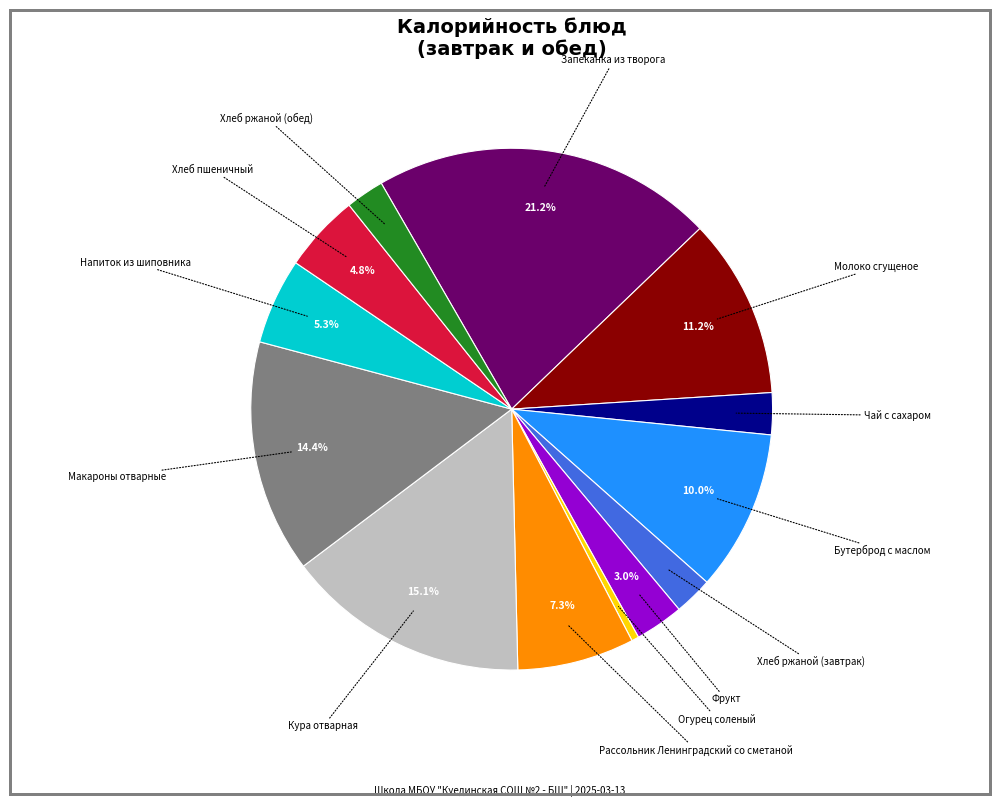

Is there a majority slice in this chart?

No